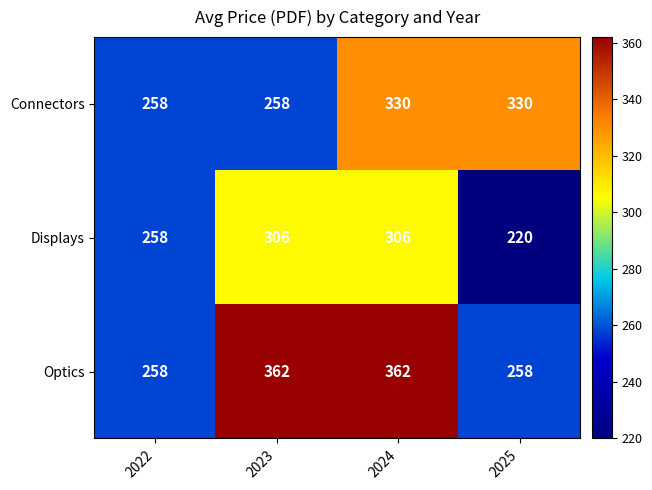

What is the maximum value shown in the chart?

362